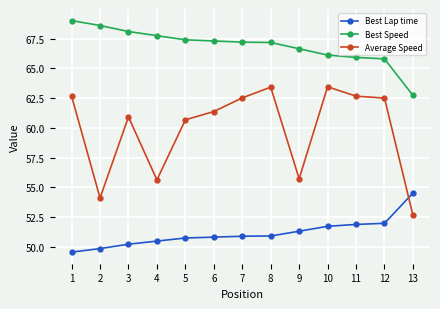

What is the minimum value shown in the chart?

49.6